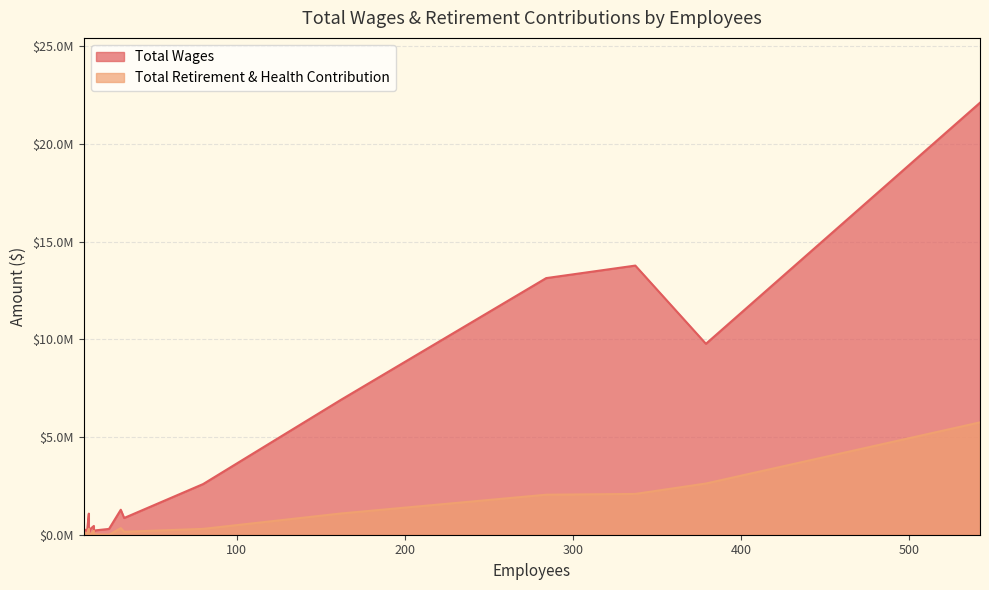

How many data points does each series have?

20